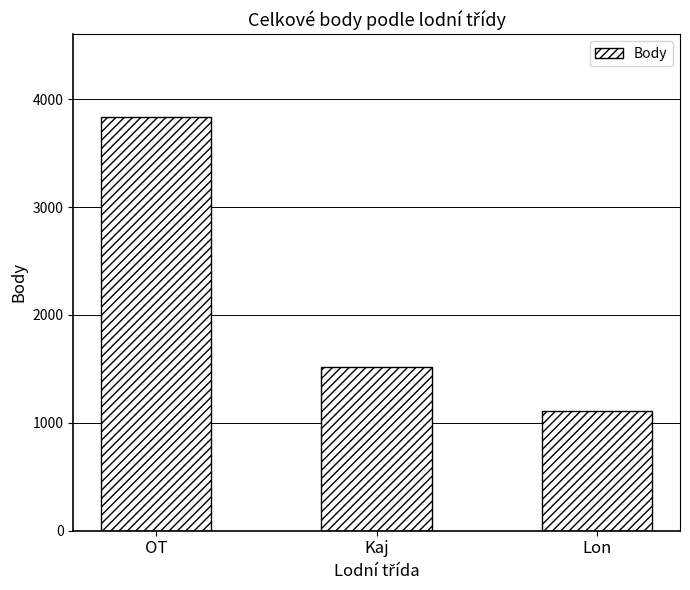

List the labels in order of value, largest first.

OT, Kaj, Lon